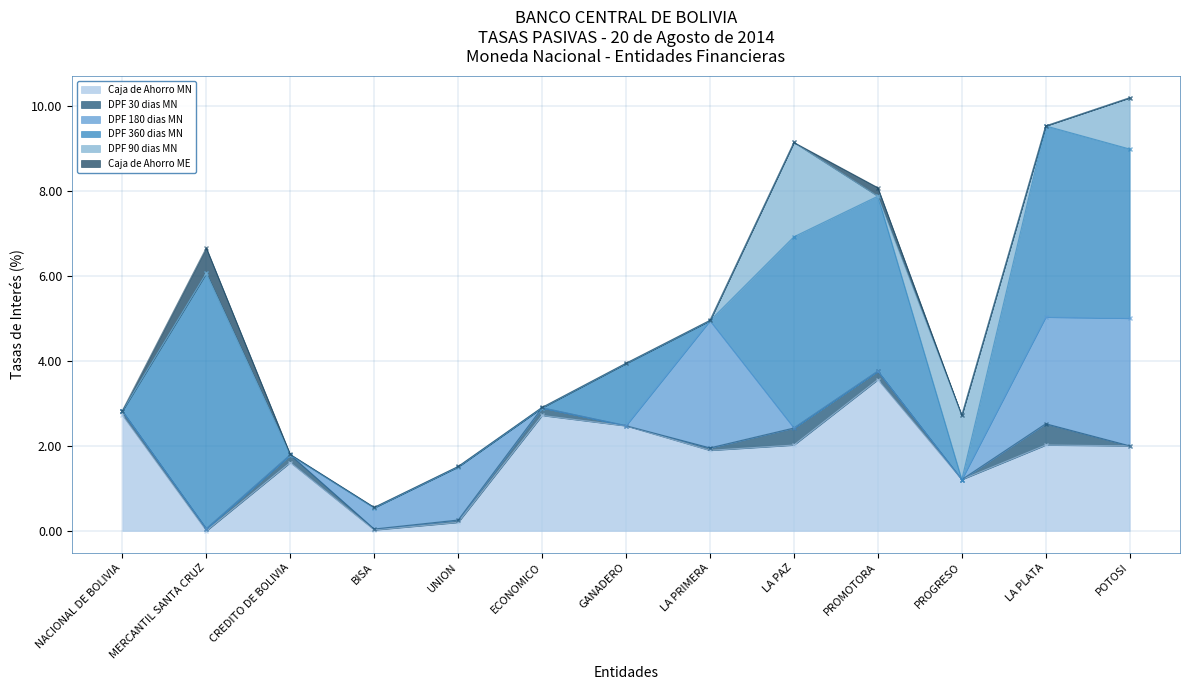

What are all the series names shown in the legend?

Caja de Ahorro MN, DPF 30 dias MN, DPF 180 dias MN, DPF 360 dias MN, DPF 90 dias MN, Caja de Ahorro ME